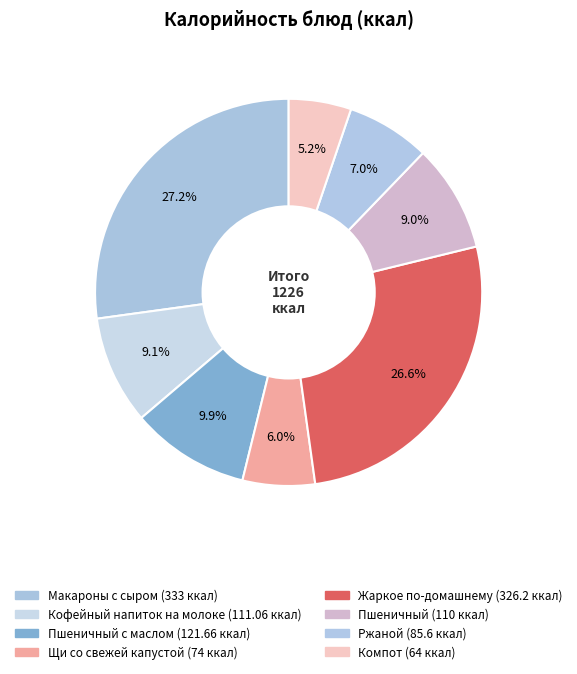

What is the largest slice in the pie chart?

Макароны с сыром